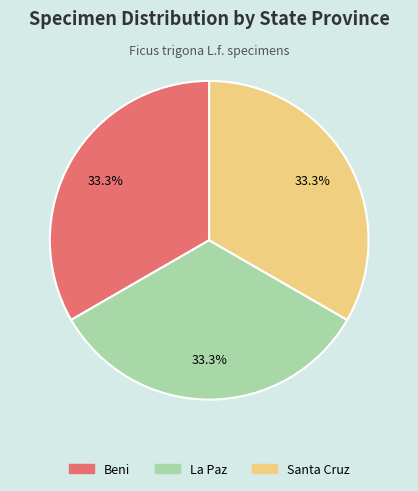

How many segments does this pie chart have?

3